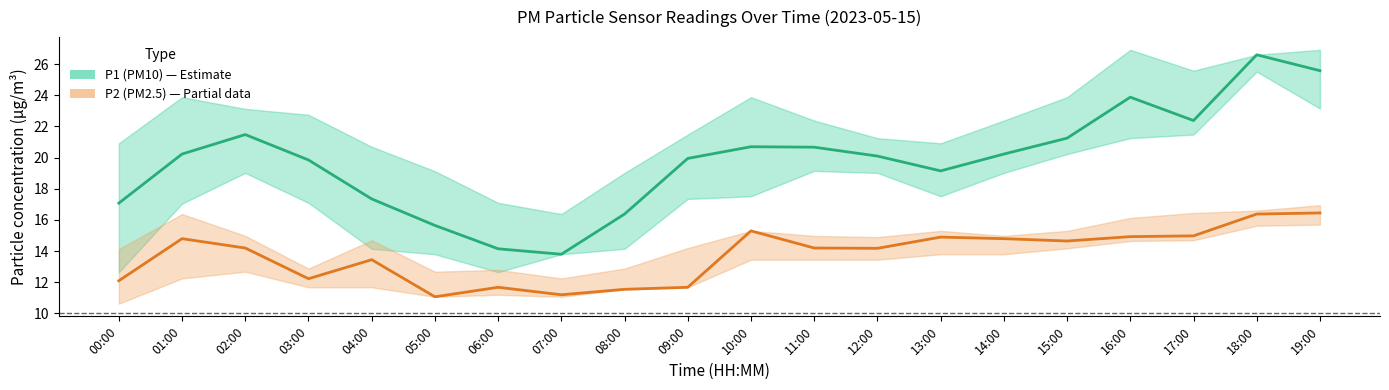

Does the chart display data point markers on the line(s)?

No